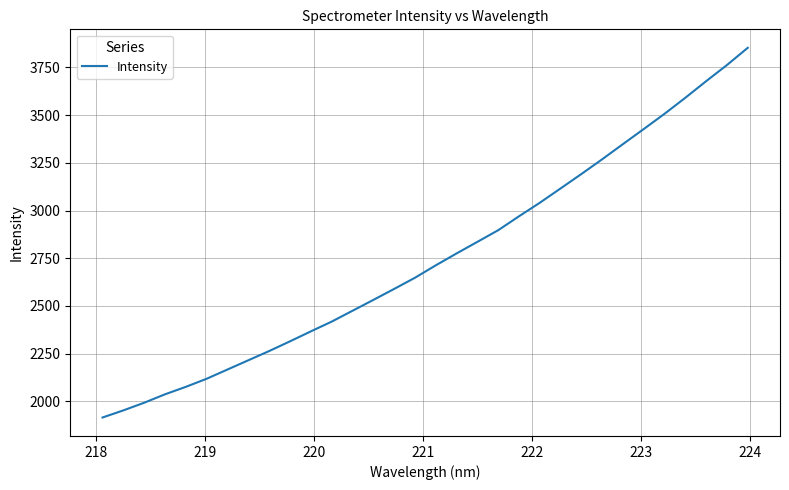

What is the difference between the maximum and minimum values?

1937.4